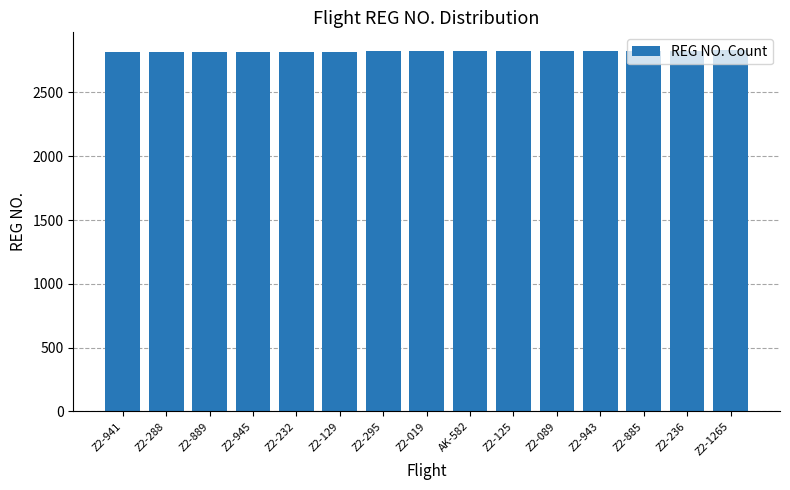

What is the value of the 12th bar from the left?

2827